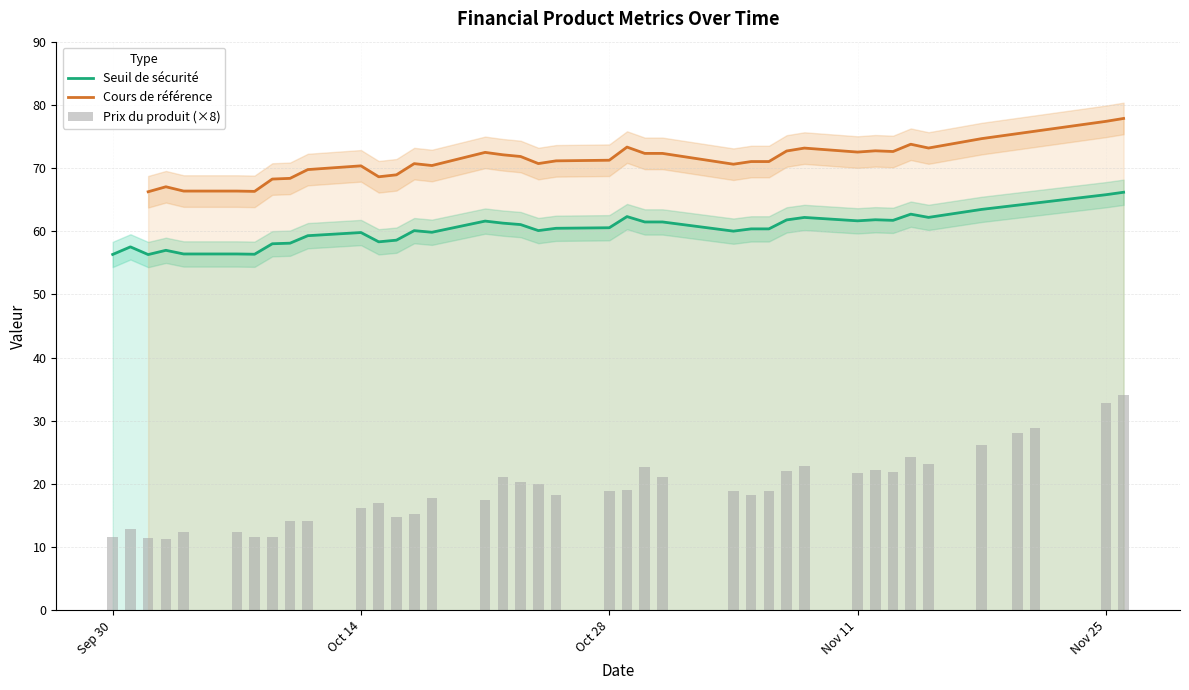

True or false: Prix du produit has a value of 14.2 at 2024-10-11.

True